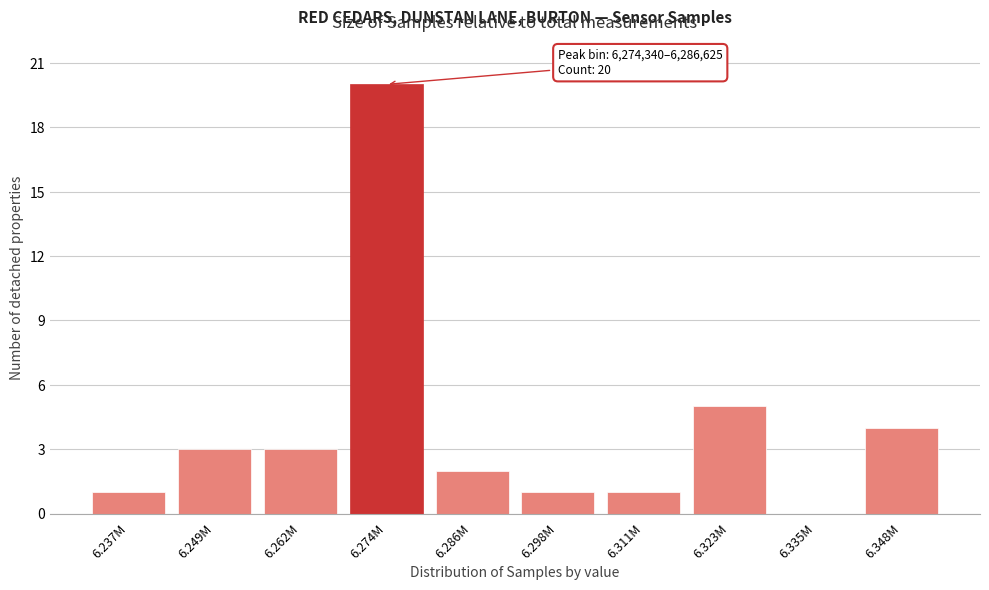

Reading left to right, extract all data points from this chart.

6.237M=1	6.249M=3	6.262M=3	6.274M=20	6.286M=2	6.298M=1	6.311M=1	6.323M=5	6.335M=0	6.348M=4